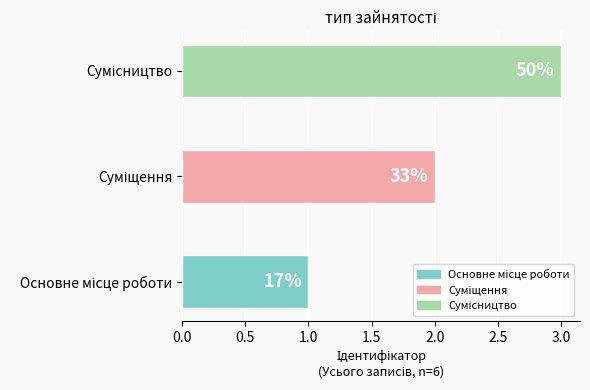

What is the difference between the maximum and second lowest values?

1